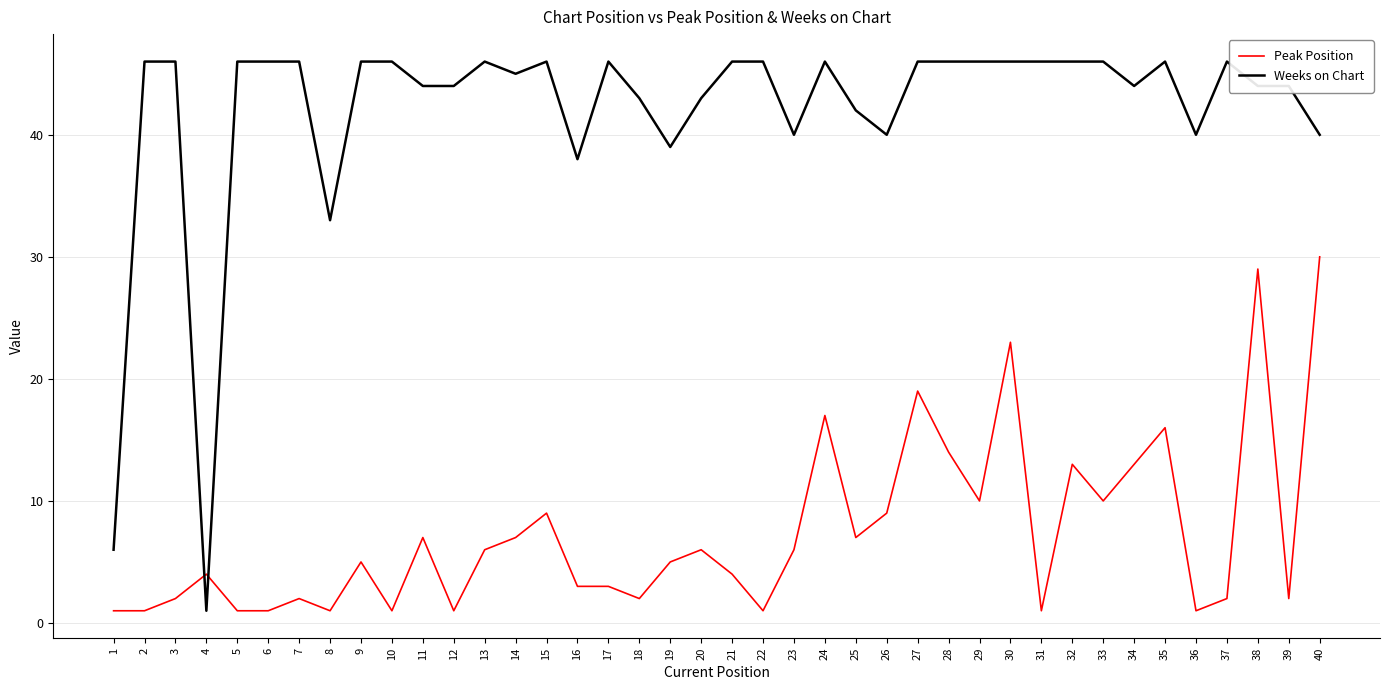

What is the sum of all Peak Position values?

295